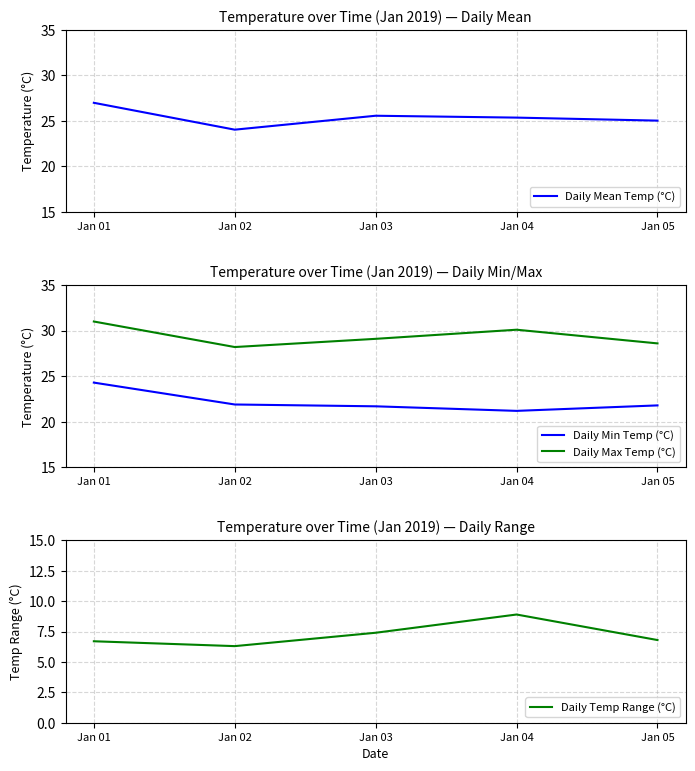

At which category does the chart reach its peak across all series?

Jan 01